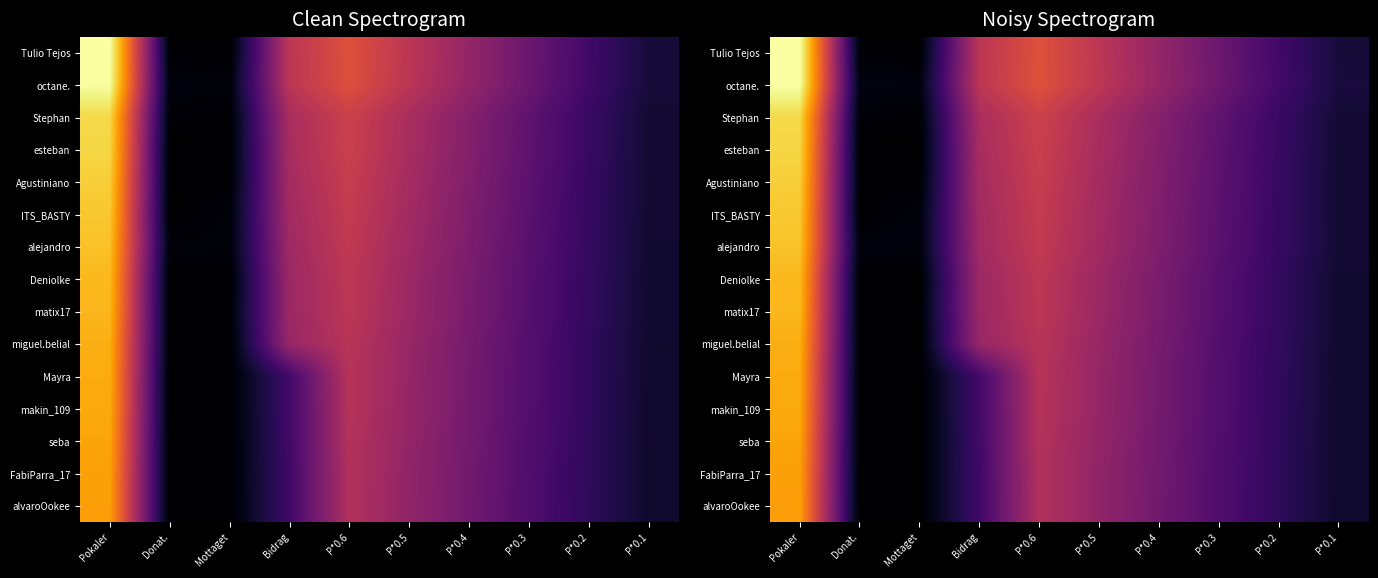

At P*0.3, list the series in order from largest to smallest.

octane., Tulio Tejos, Stephan, esteban, Agustiniano, ITS_BASTY, alejandro, Deniolke, matix17, miguel.belial, Mayra, makin_109, seba, FabiParra_17, alvaroOokee